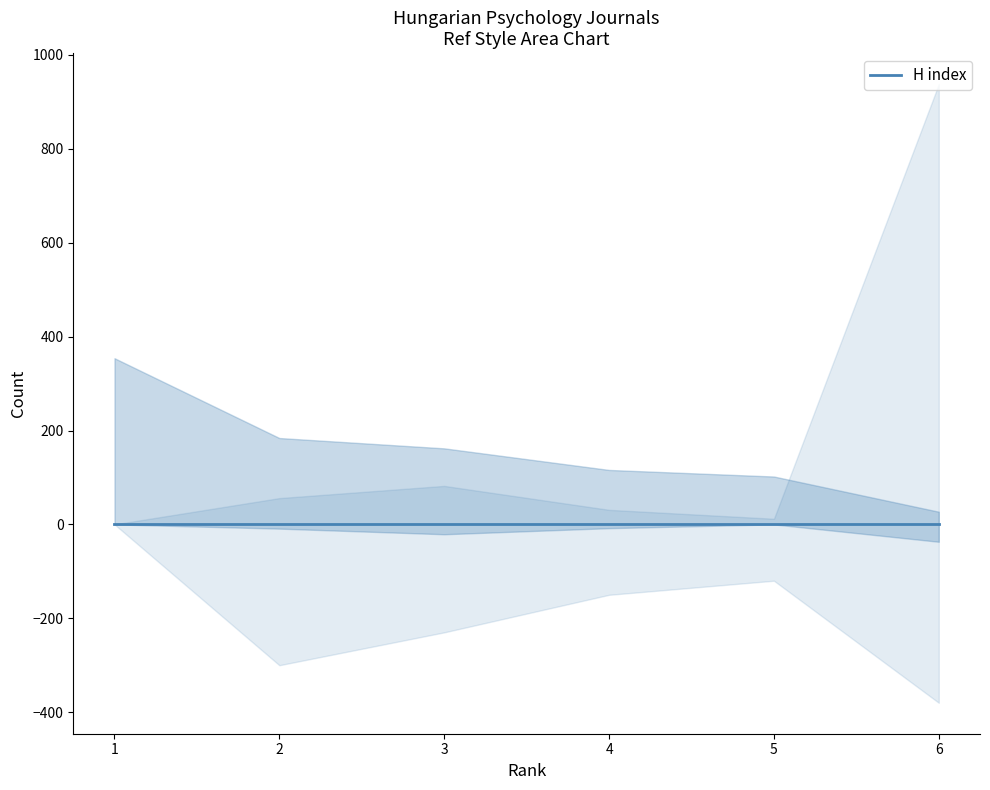

At how many categories does at least one series exceed 826?

1